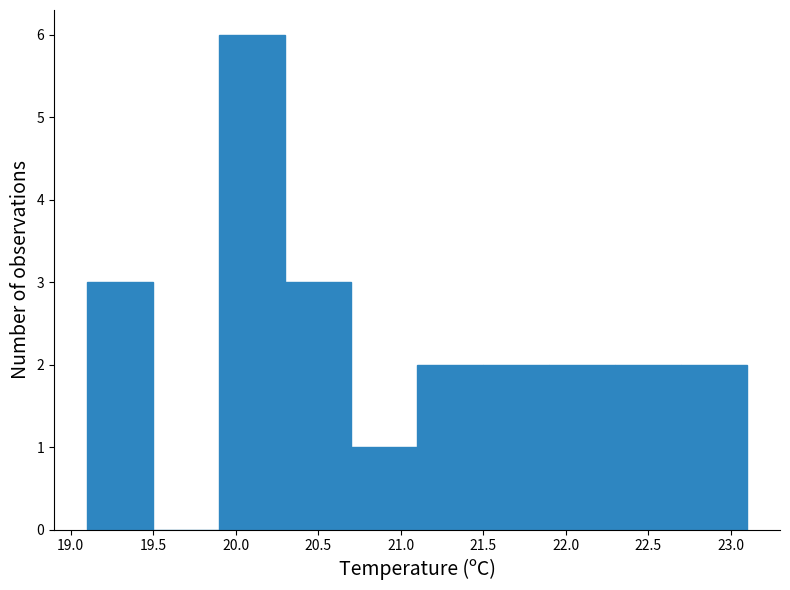

Which range on the x-axis has the tallest bar?

19.9 to 20.3